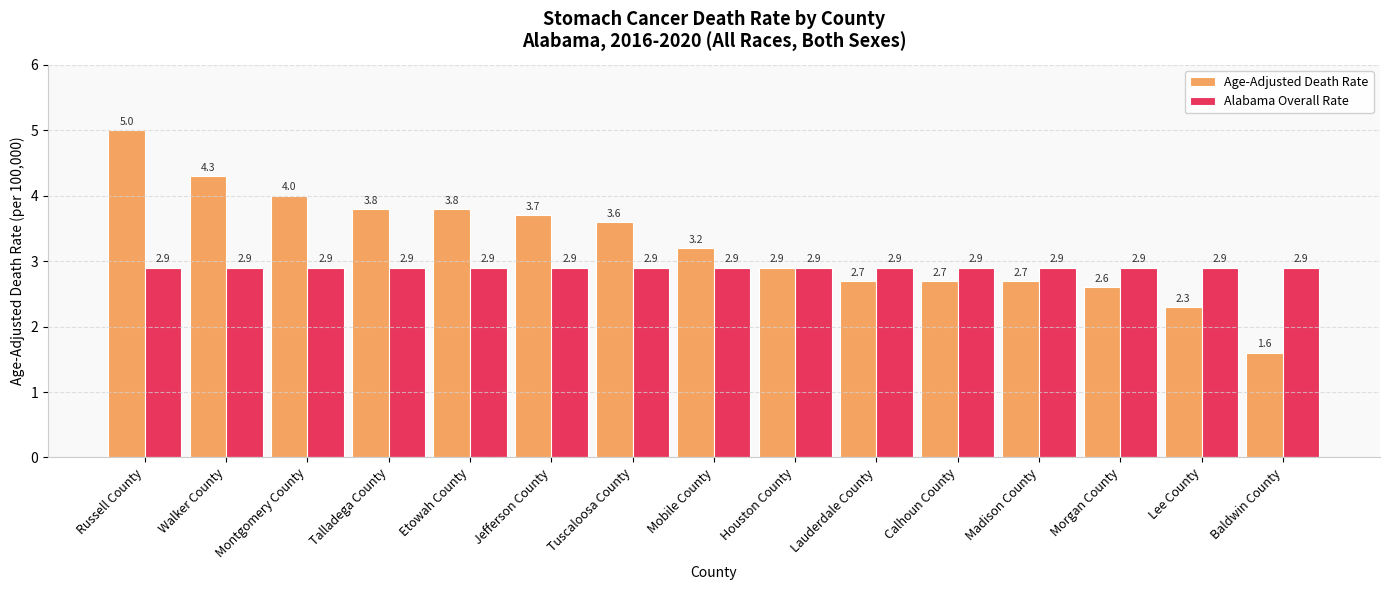

What is the sum of the Alabama Overall Rate values at Lee County and Montgomery County?

5.8